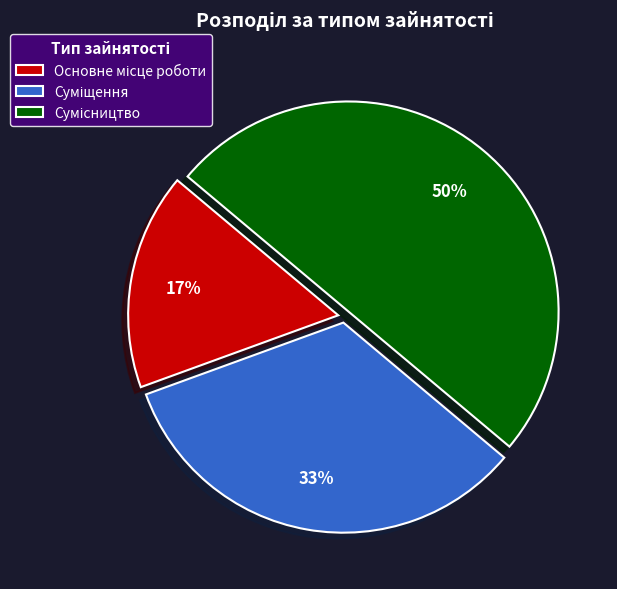

To the nearest percent, what is the average slice percentage?

33%